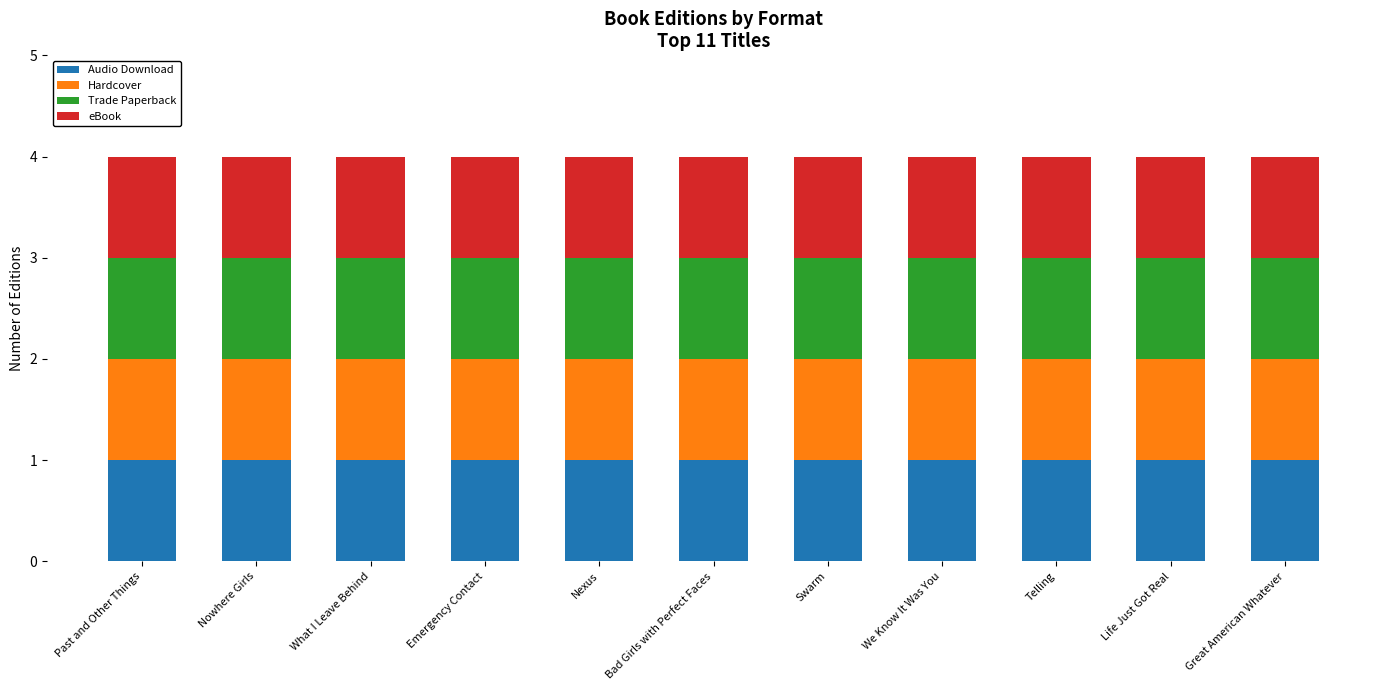

At which category does the chart reach its peak across all series?

Great American Whatever